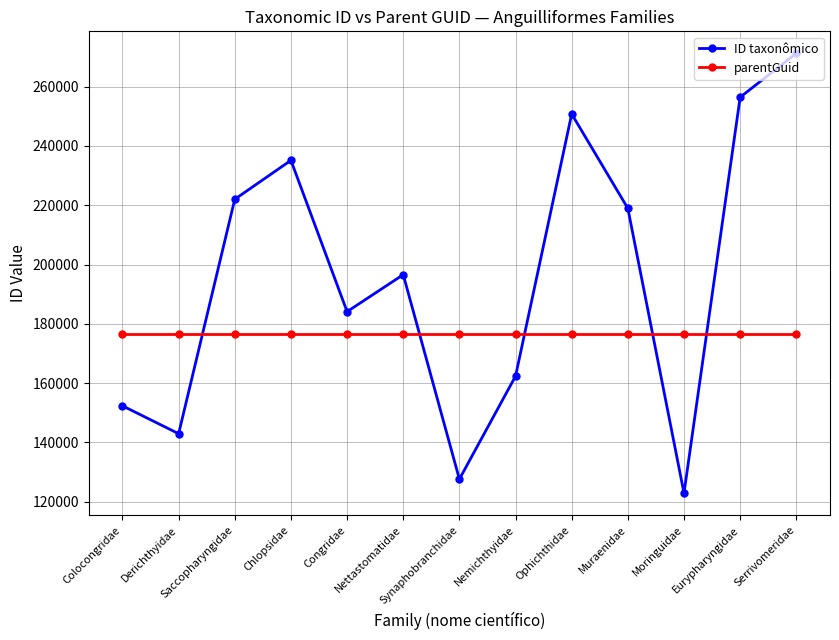

Between Nemichthyidae and Moringuidae, which series saw the biggest shift?

ID taxonômico